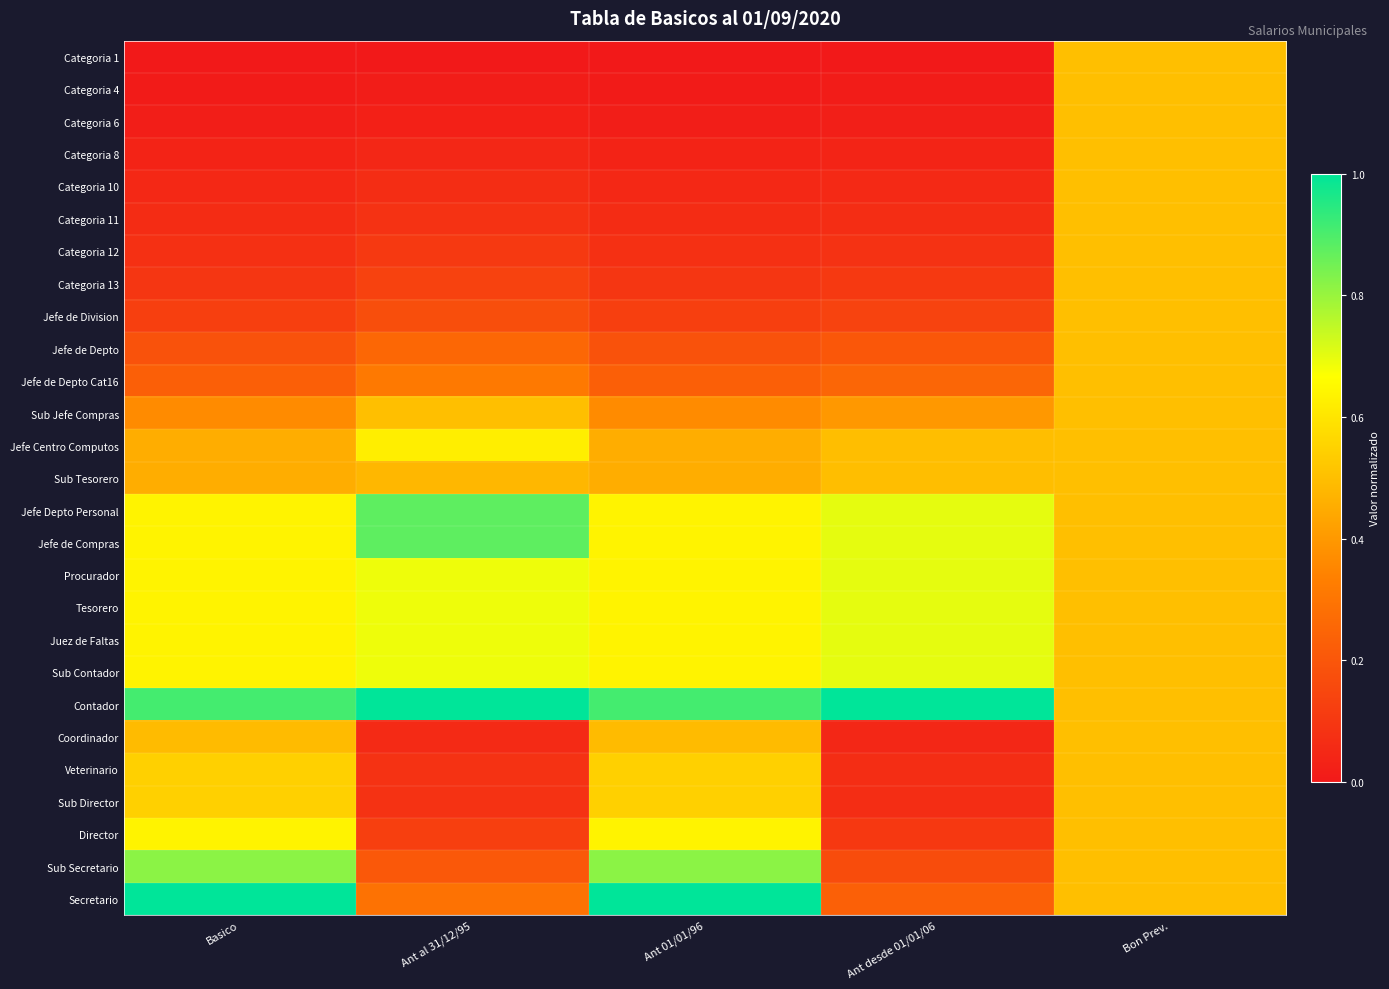

Reading right to left, list all the values displayed in this chart.

Categoria 1: Bon Prev.=0.5	Ant desde 01/01/06=0.0	Ant 01/01/96=0.0	Ant al 31/12/95=0.0	Basico=0.0
Categoria 4: Bon Prev.=0.5	Ant desde 01/01/06=0.0	Ant 01/01/96=0.0	Ant al 31/12/95=0.0	Basico=0.0
Categoria 6: Bon Prev.=0.5	Ant desde 01/01/06=0.0	Ant 01/01/96=0.0	Ant al 31/12/95=0.0	Basico=0.0
Categoria 8: Bon Prev.=0.5	Ant desde 01/01/06=0.0	Ant 01/01/96=0.0	Ant al 31/12/95=0.0	Basico=0.0
Categoria 10: Bon Prev.=0.5	Ant desde 01/01/06=0.1	Ant 01/01/96=0.0	Ant al 31/12/95=0.1	Basico=0.0
Categoria 11: Bon Prev.=0.5	Ant desde 01/01/06=0.1	Ant 01/01/96=0.1	Ant al 31/12/95=0.1	Basico=0.1
Categoria 12: Bon Prev.=0.5	Ant desde 01/01/06=0.1	Ant 01/01/96=0.1	Ant al 31/12/95=0.1	Basico=0.1
Categoria 13: Bon Prev.=0.5	Ant desde 01/01/06=0.1	Ant 01/01/96=0.1	Ant al 31/12/95=0.1	Basico=0.1
Jefe de Division: Bon Prev.=0.5	Ant desde 01/01/06=0.1	Ant 01/01/96=0.1	Ant al 31/12/95=0.2	Basico=0.1
Jefe de Depto: Bon Prev.=0.5	Ant desde 01/01/06=0.2	Ant 01/01/96=0.2	Ant al 31/12/95=0.3	Basico=0.2
Jefe de Depto Cat16: Bon Prev.=0.5	Ant desde 01/01/06=0.3	Ant 01/01/96=0.2	Ant al 31/12/95=0.3	Basico=0.2
Sub Jefe Compras: Bon Prev.=0.5	Ant desde 01/01/06=0.4	Ant 01/01/96=0.4	Ant al 31/12/95=0.5	Basico=0.4
Jefe Centro Computos: Bon Prev.=0.5	Ant desde 01/01/06=0.5	Ant 01/01/96=0.5	Ant al 31/12/95=0.6	Basico=0.5
Sub Tesorero: Bon Prev.=0.5	Ant desde 01/01/06=0.5	Ant 01/01/96=0.5	Ant al 31/12/95=0.5	Basico=0.5
Jefe Depto Personal: Bon Prev.=0.5	Ant desde 01/01/06=0.7	Ant 01/01/96=0.6	Ant al 31/12/95=0.9	Basico=0.6
Jefe de Compras: Bon Prev.=0.5	Ant desde 01/01/06=0.7	Ant 01/01/96=0.6	Ant al 31/12/95=0.9	Basico=0.6
Procurador: Bon Prev.=0.5	Ant desde 01/01/06=0.7	Ant 01/01/96=0.6	Ant al 31/12/95=0.7	Basico=0.6
Tesorero: Bon Prev.=0.5	Ant desde 01/01/06=0.7	Ant 01/01/96=0.6	Ant al 31/12/95=0.7	Basico=0.6
Juez de Faltas: Bon Prev.=0.5	Ant desde 01/01/06=0.7	Ant 01/01/96=0.6	Ant al 31/12/95=0.7	Basico=0.6
Sub Contador: Bon Prev.=0.5	Ant desde 01/01/06=0.7	Ant 01/01/96=0.6	Ant al 31/12/95=0.7	Basico=0.6
Contador: Bon Prev.=0.5	Ant desde 01/01/06=1.0	Ant 01/01/96=0.9	Ant al 31/12/95=1.0	Basico=0.9
Coordinador: Bon Prev.=0.5	Ant desde 01/01/06=0.0	Ant 01/01/96=0.5	Ant al 31/12/95=0.1	Basico=0.5
Veterinario: Bon Prev.=0.5	Ant desde 01/01/06=0.1	Ant 01/01/96=0.5	Ant al 31/12/95=0.1	Basico=0.5
Sub Director: Bon Prev.=0.5	Ant desde 01/01/06=0.1	Ant 01/01/96=0.5	Ant al 31/12/95=0.1	Basico=0.5
Director: Bon Prev.=0.5	Ant desde 01/01/06=0.1	Ant 01/01/96=0.6	Ant al 31/12/95=0.1	Basico=0.6
Sub Secretario: Bon Prev.=0.5	Ant desde 01/01/06=0.2	Ant 01/01/96=0.8	Ant al 31/12/95=0.2	Basico=0.8
Secretario: Bon Prev.=0.5	Ant desde 01/01/06=0.2	Ant 01/01/96=1.0	Ant al 31/12/95=0.3	Basico=1.0